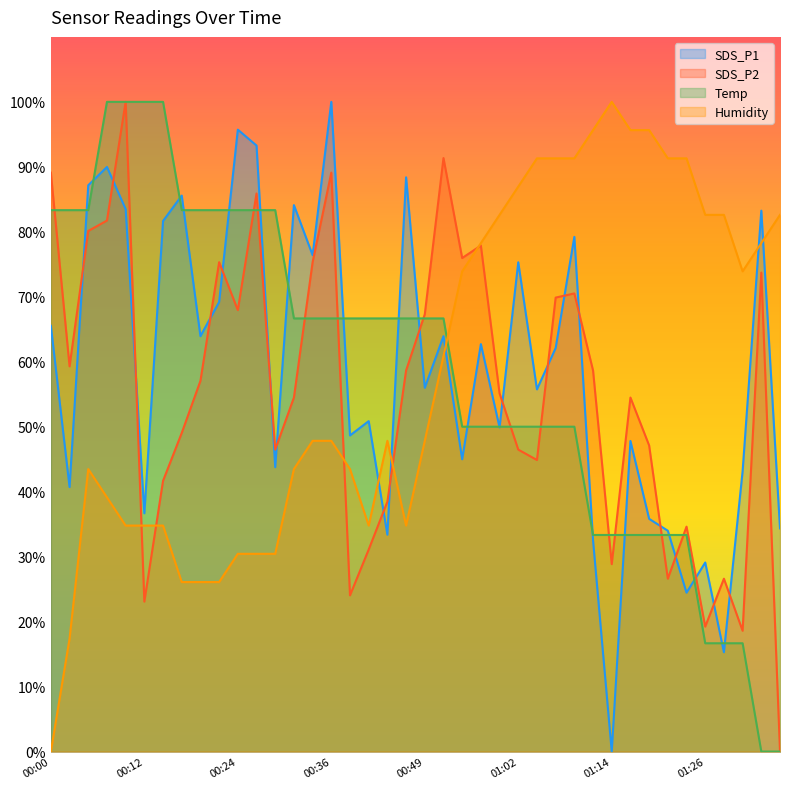

What is the label of the 3rd point from the left?

00:05